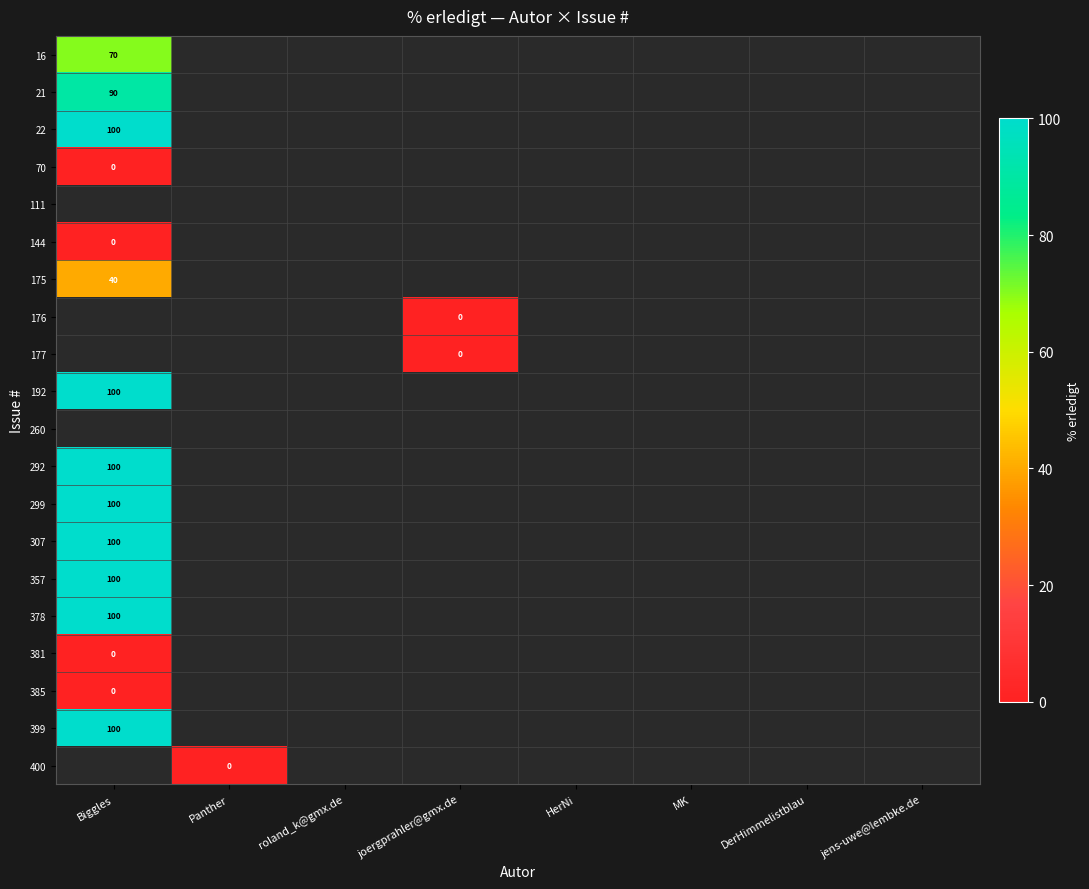

The 357 series shows 100 at Biggles. True or false?

True